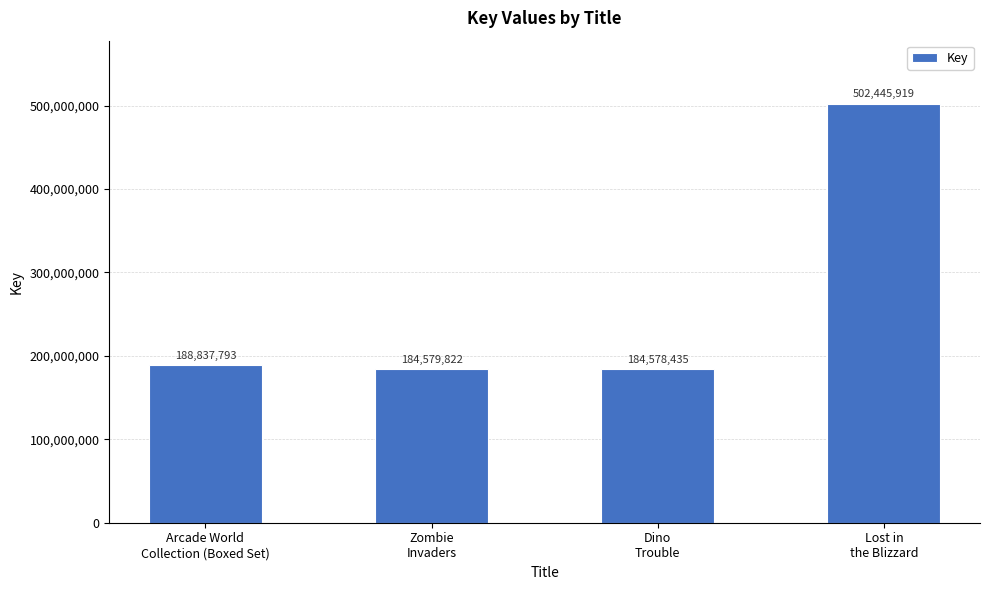

What position from the right is Zombie
Invaders?

3